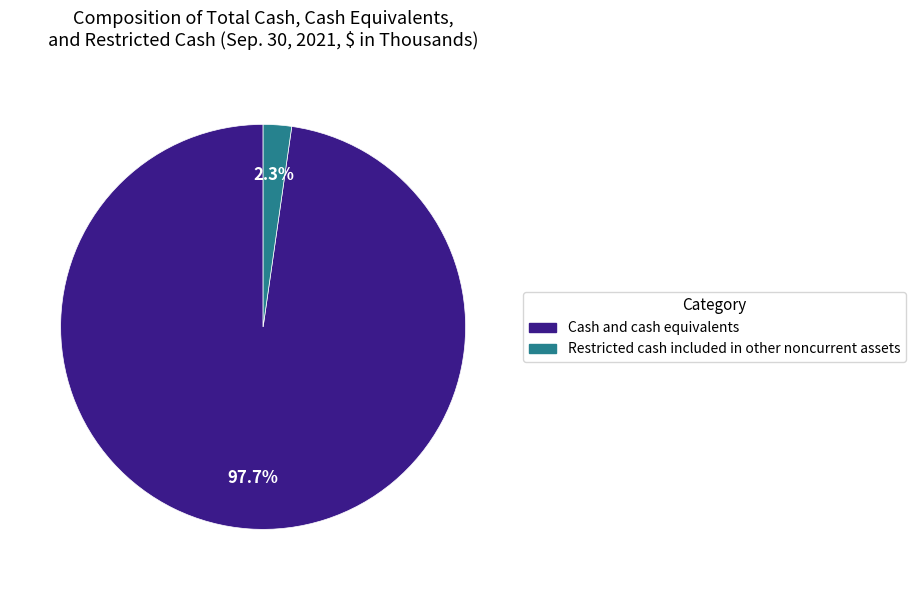

How many segments does this pie chart have?

2